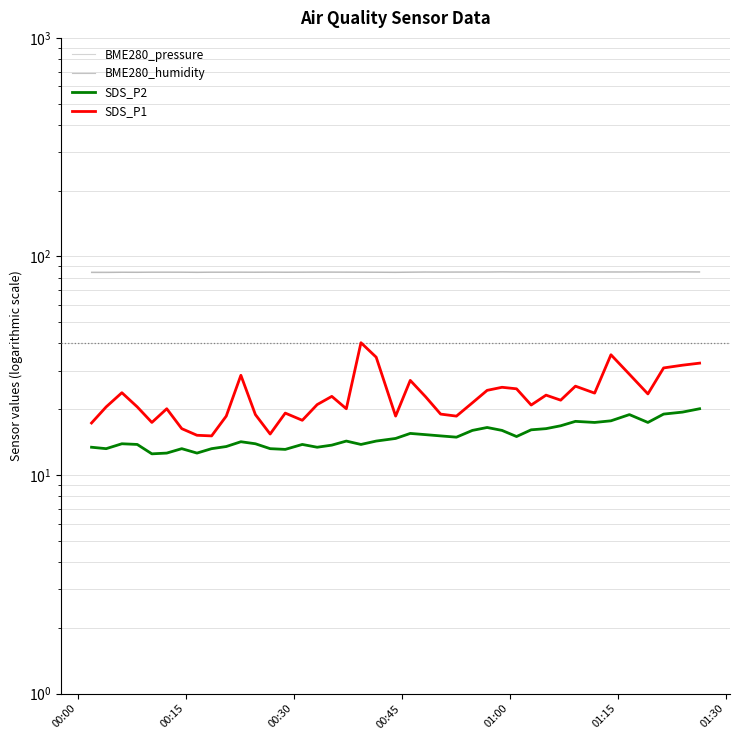

What is the difference between the maximum and second lowest values in the SDS_P2 series?

7.5